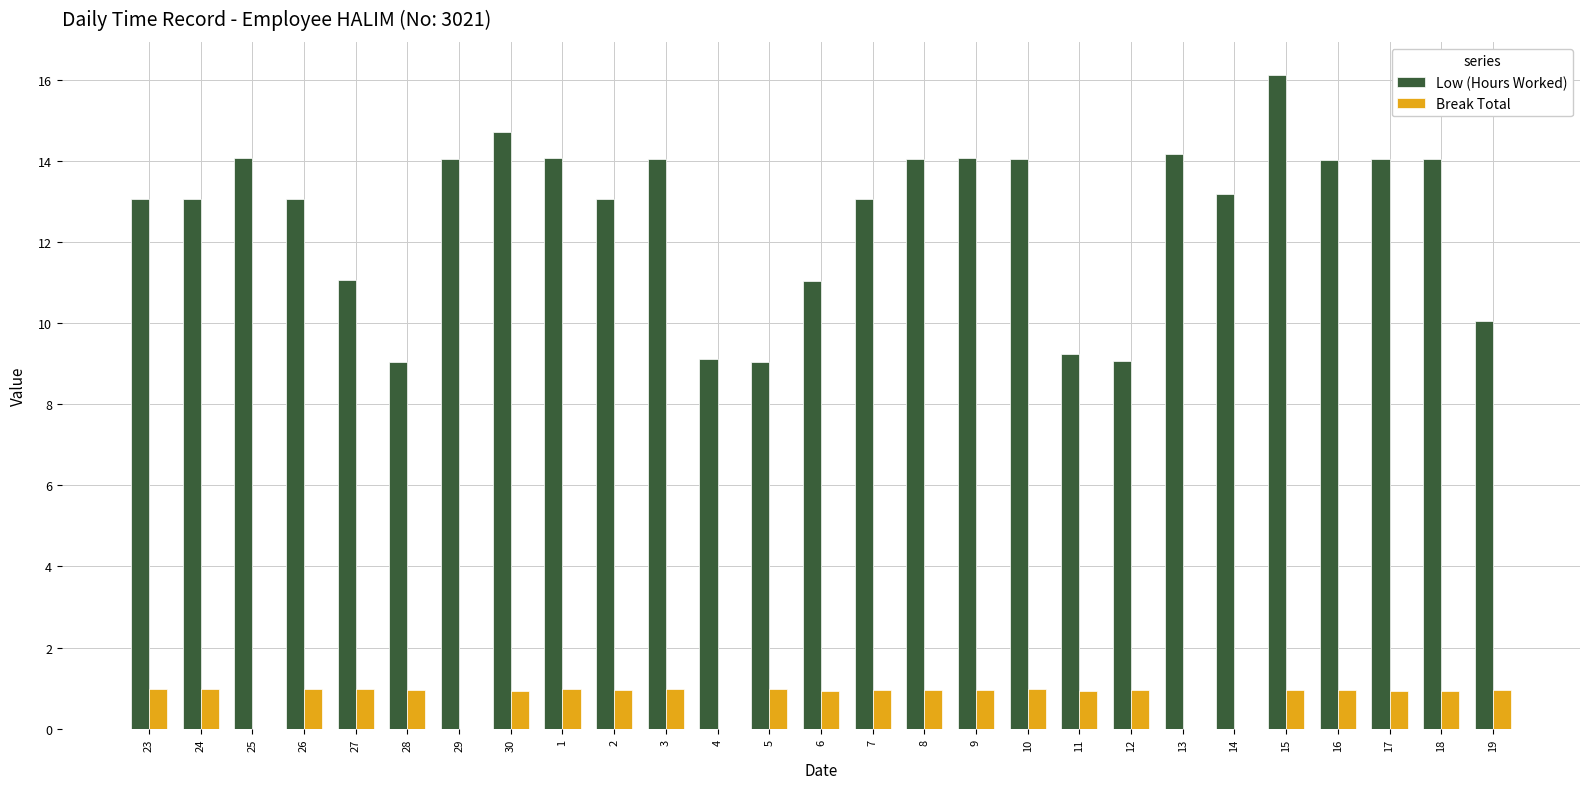

How many categories are shown in the chart?

27